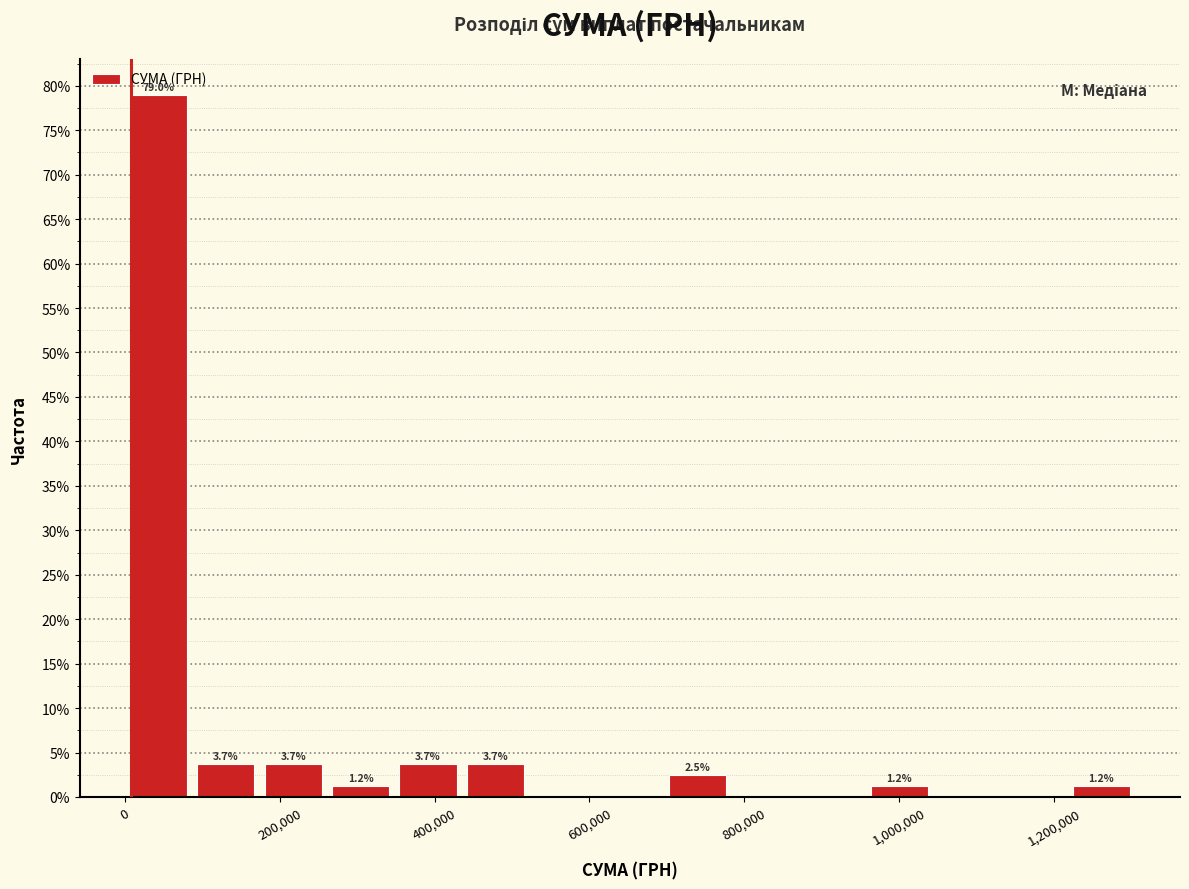

Which range on the x-axis has the tallest bar?

0 to 80000